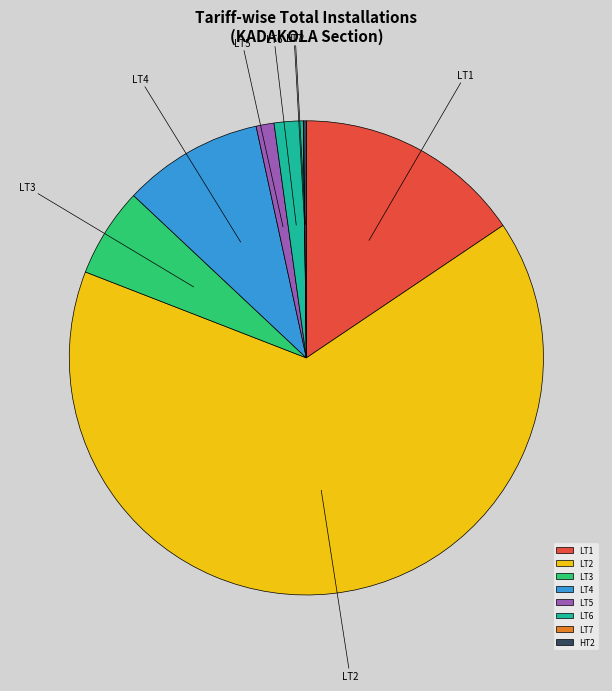

What is the largest slice in the pie chart?

LT2